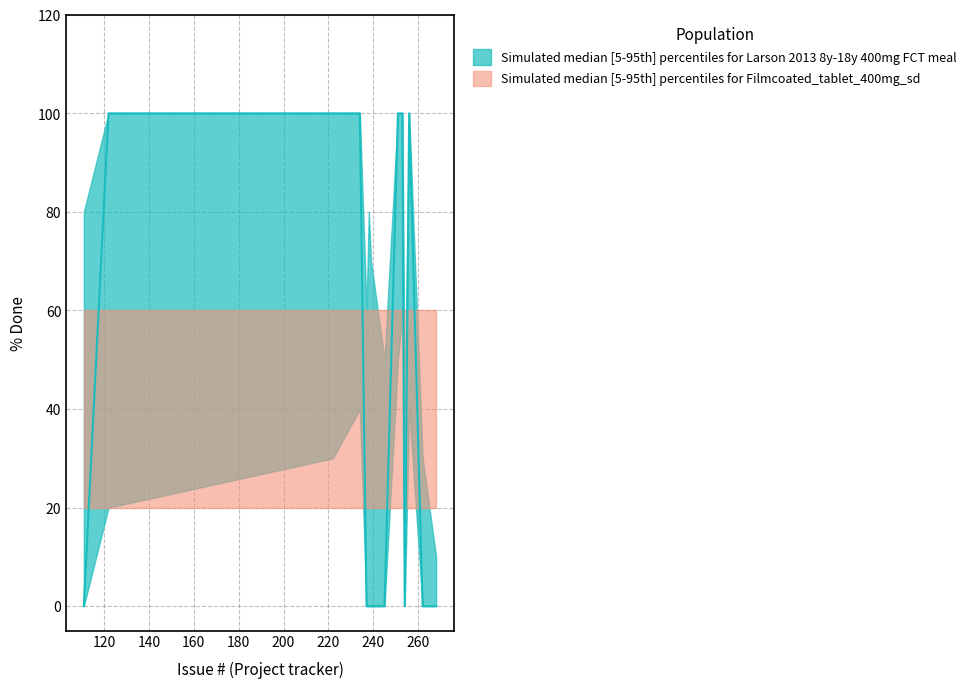

How many lines are shown in the chart?

2